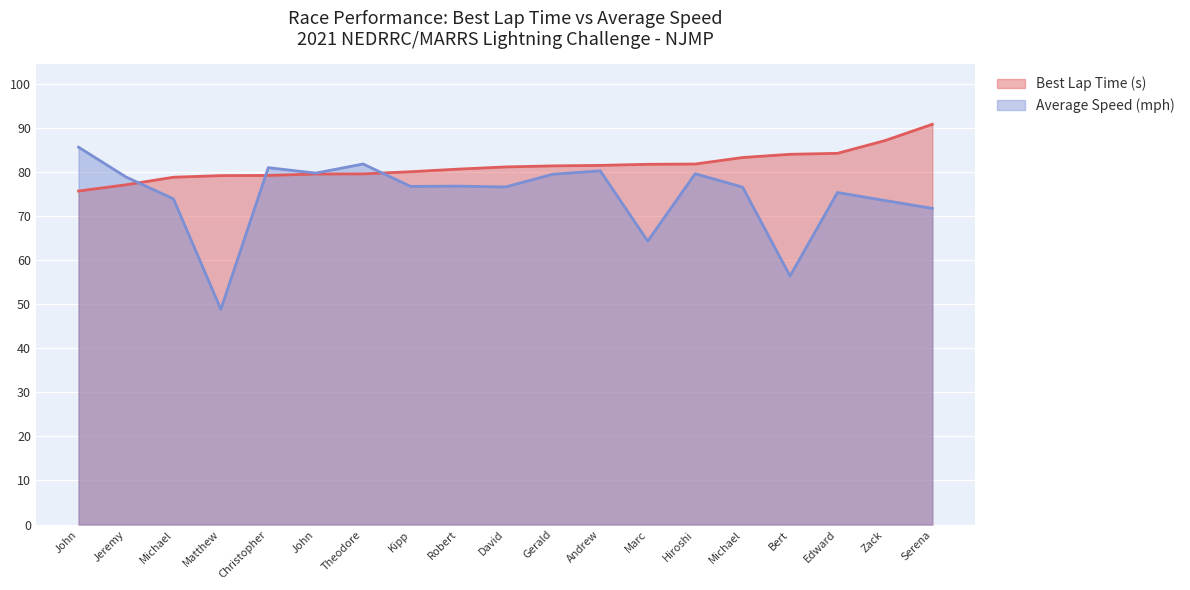

What is the maximum value shown in the chart?

90.8